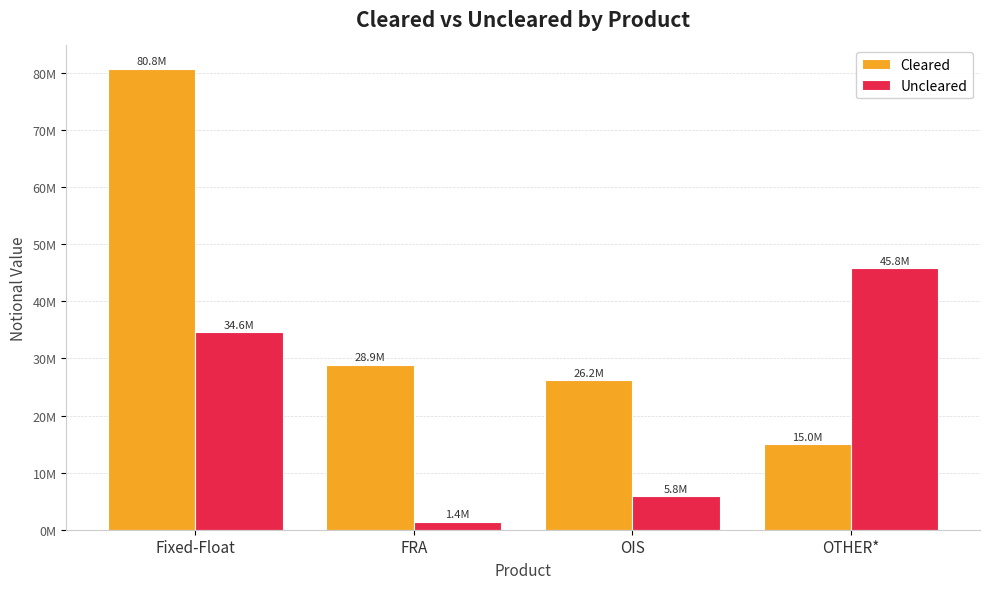

Does the chart contain any negative values?

No